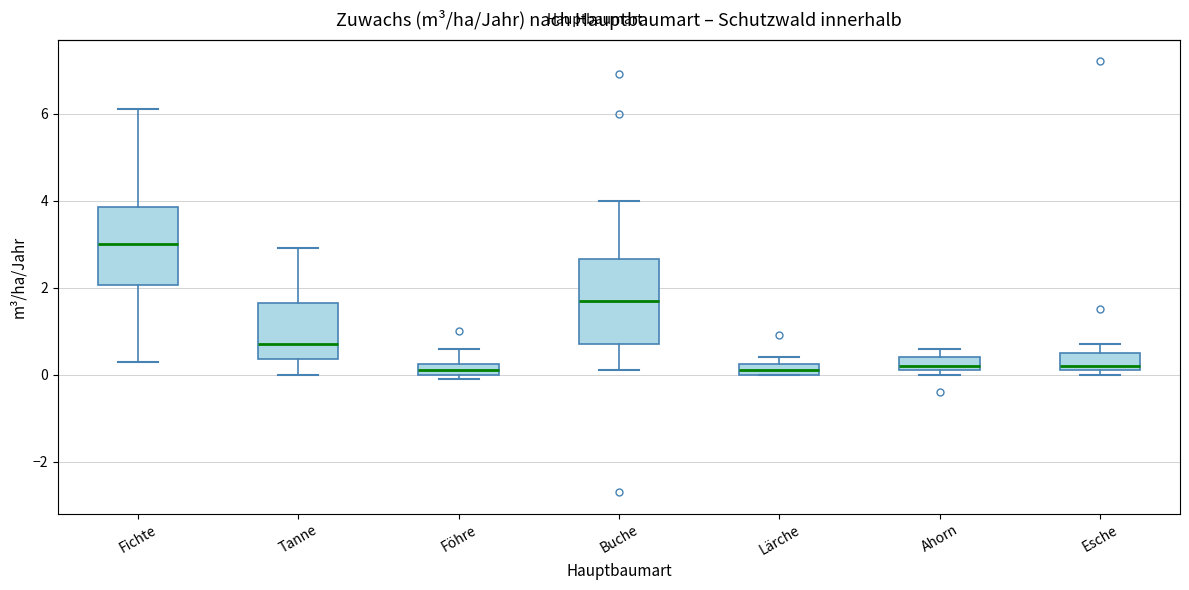

Which box has the highest median line?

Fichte